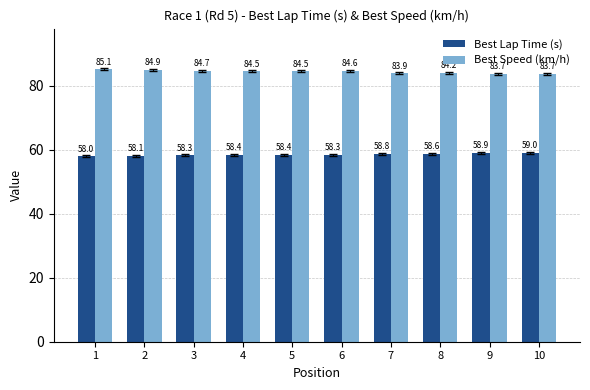

At which category does the chart reach its minimum across all series?

1